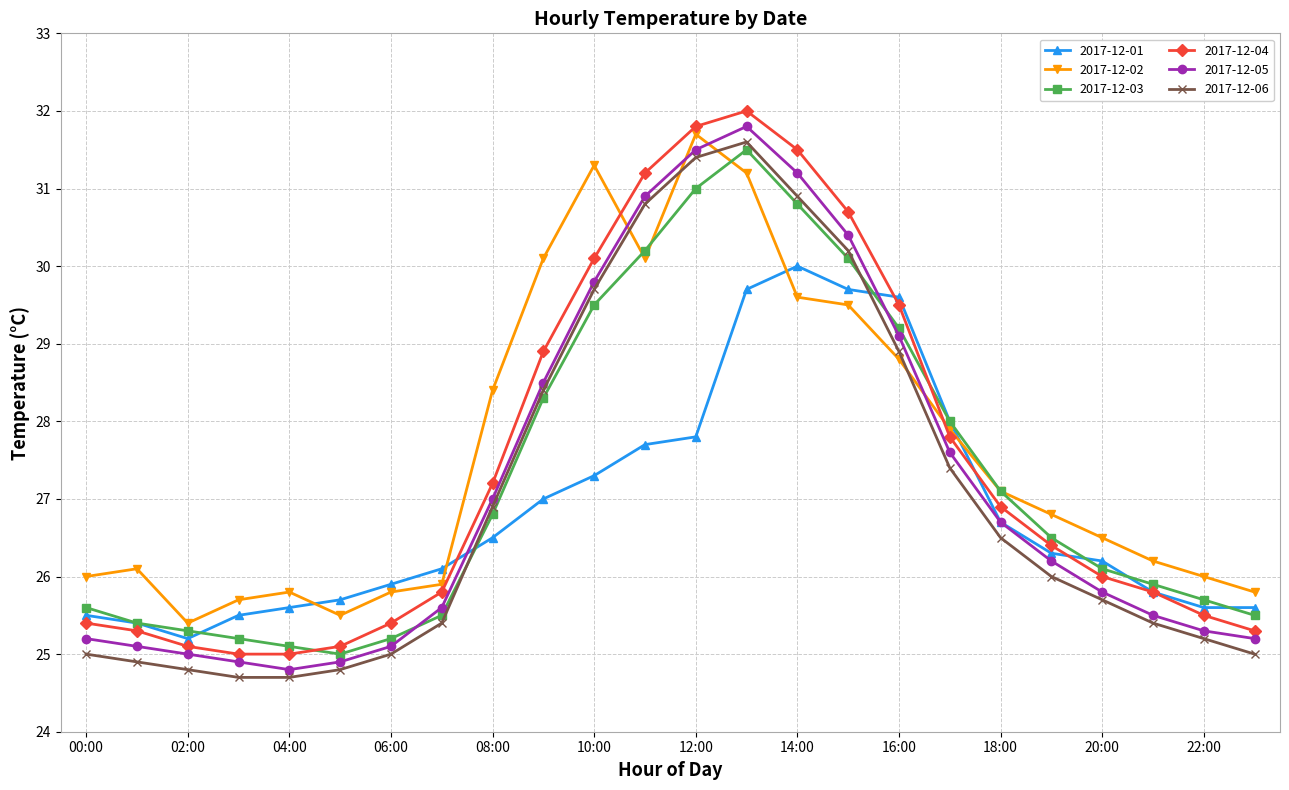

What is the lowest value of the 2017-12-04 series?

25.0